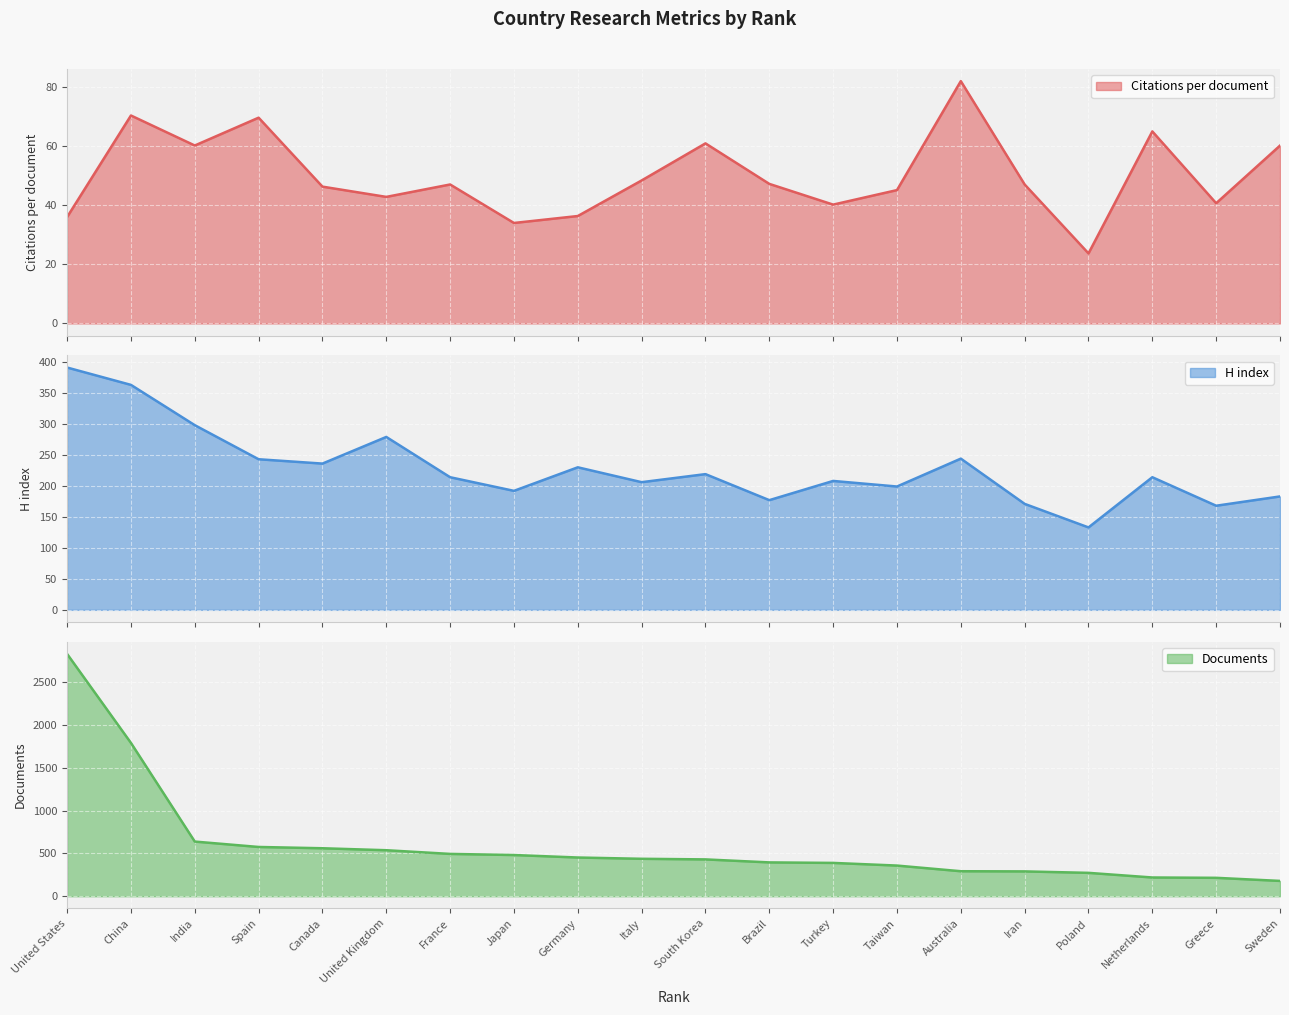

What is the highest value of the Citations per document series?

82.0